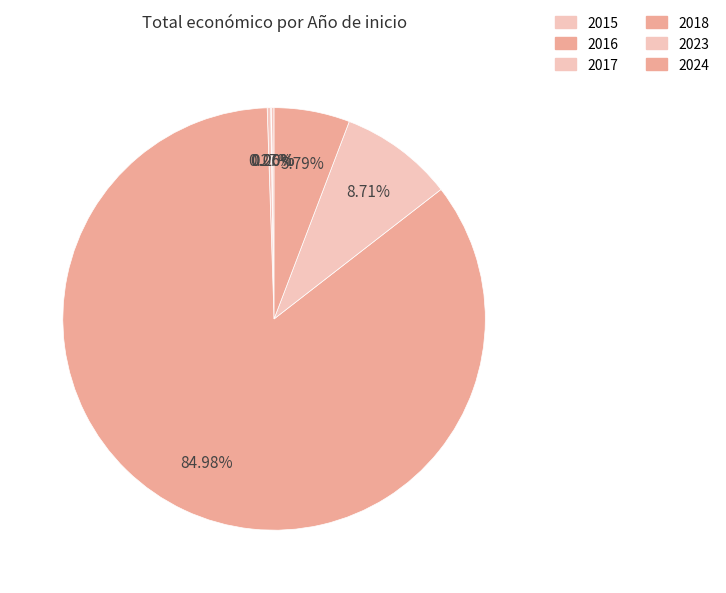

Does 2023 represent more than half of the total?

No